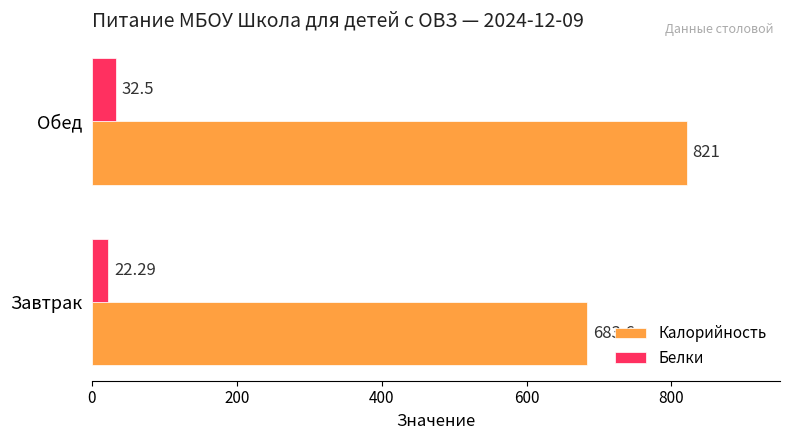

Where is Калорийность nearest to the value 752?

Завтрак